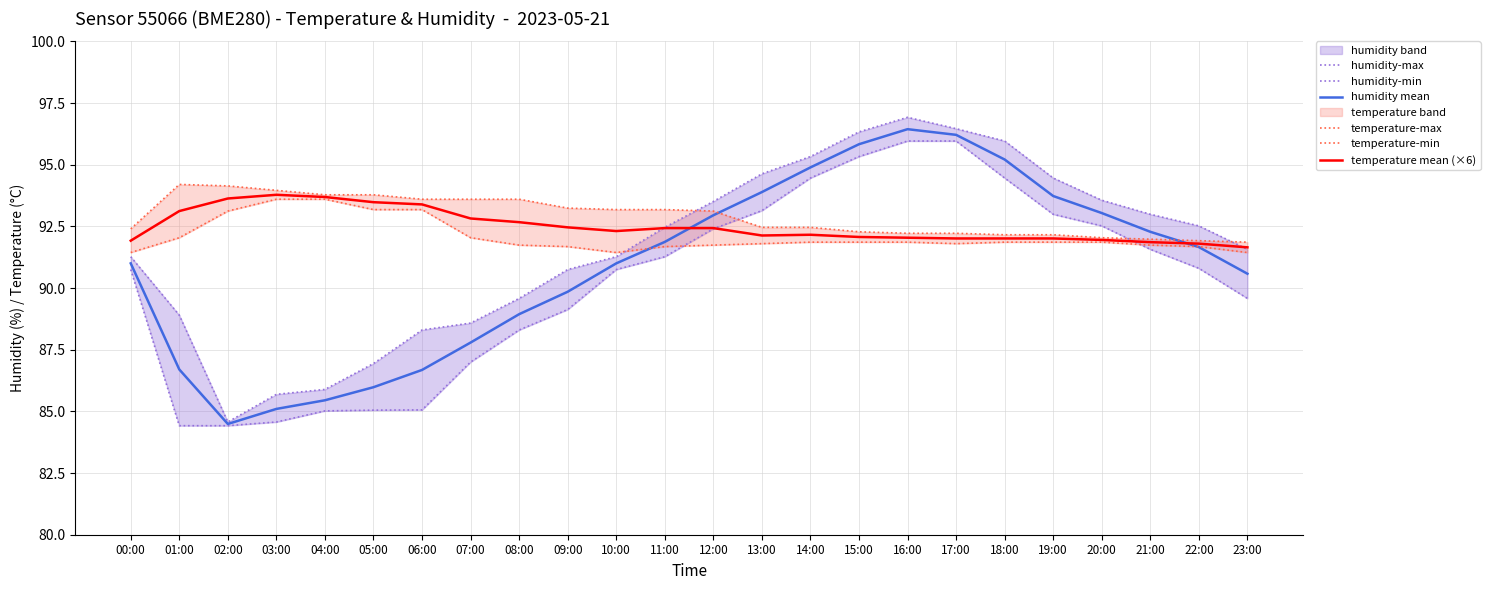

How many values in the humidity-min series exceed 90?

14